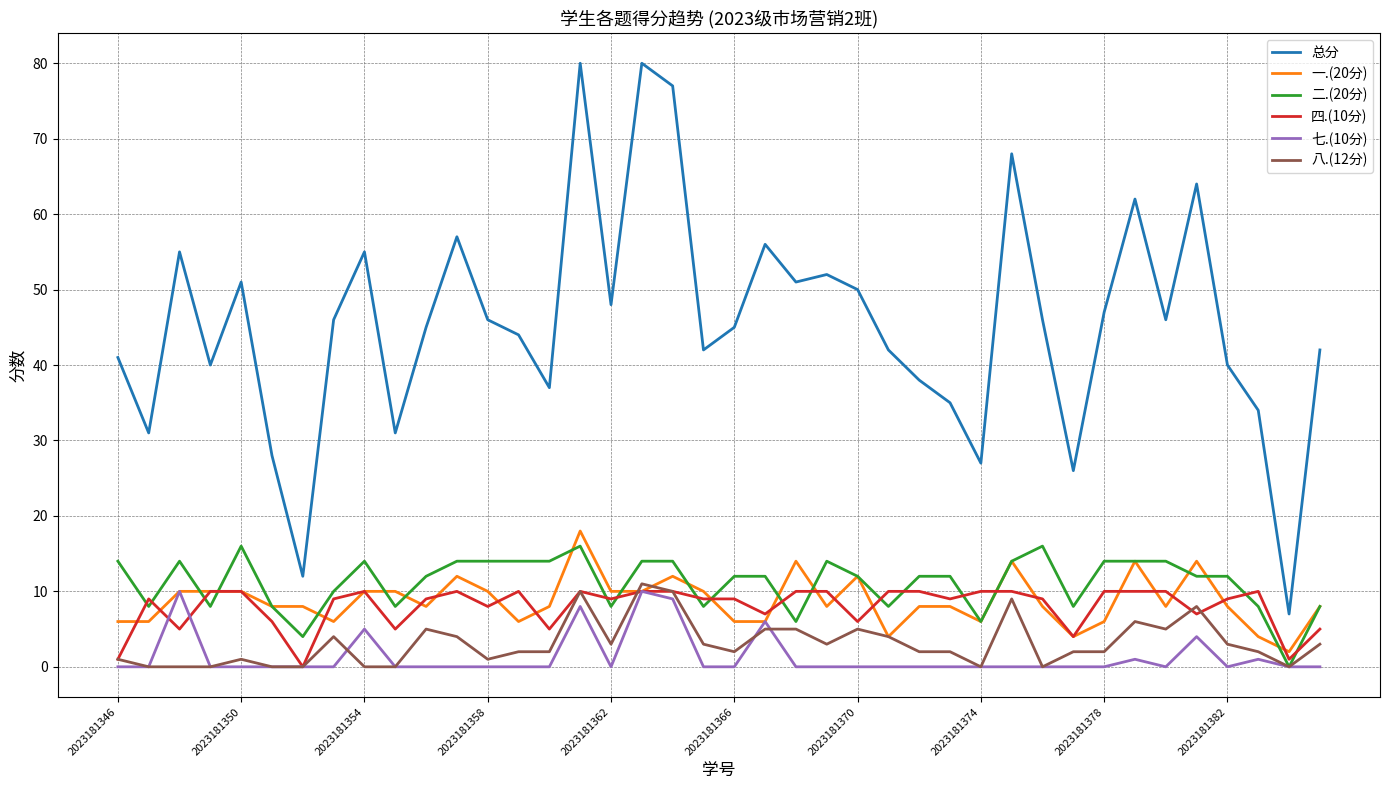

True or false: 一.(20分) and 总分 intersect in this chart.

False